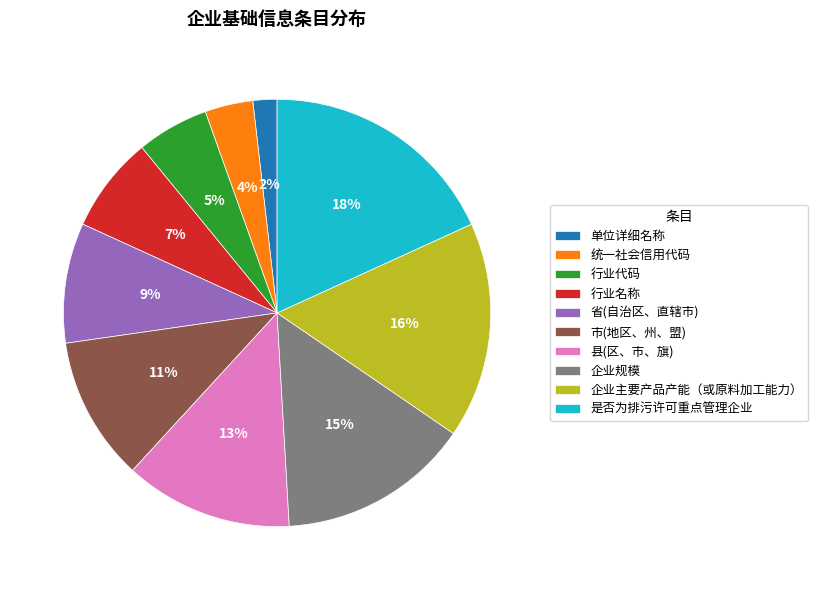

Rank the categories by value from highest to lowest.

是否为排污许可重点管理企业, 企业主要产品产能（或原料加工能力）, 企业规模, 县(区、市、旗), 市(地区、州、盟), 省(自治区、直辖市), 行业名称, 行业代码, 统一社会信用代码, 单位详细名称